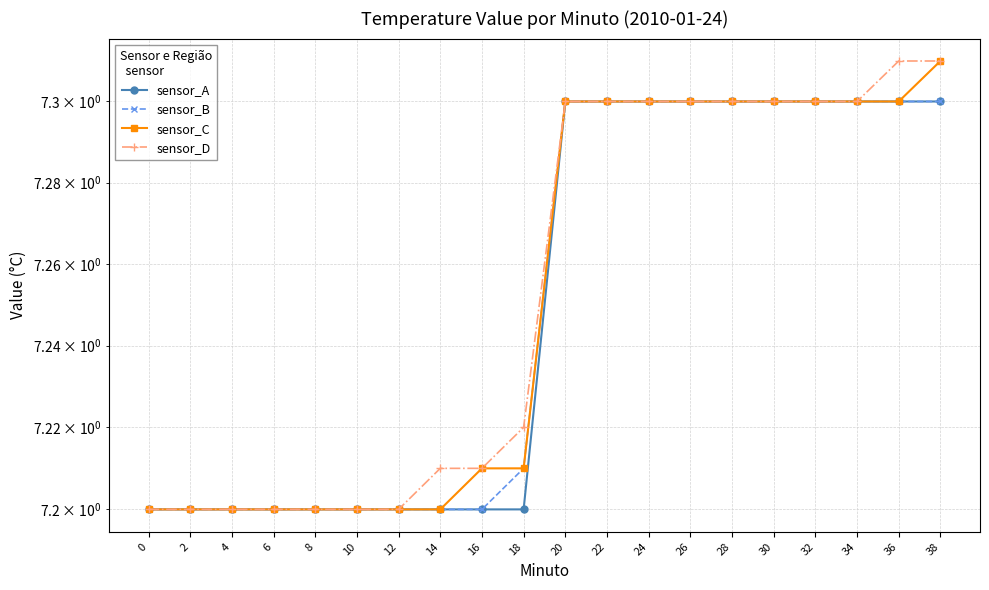

Is it true that sensor_D equals 2.5 at 34?

False